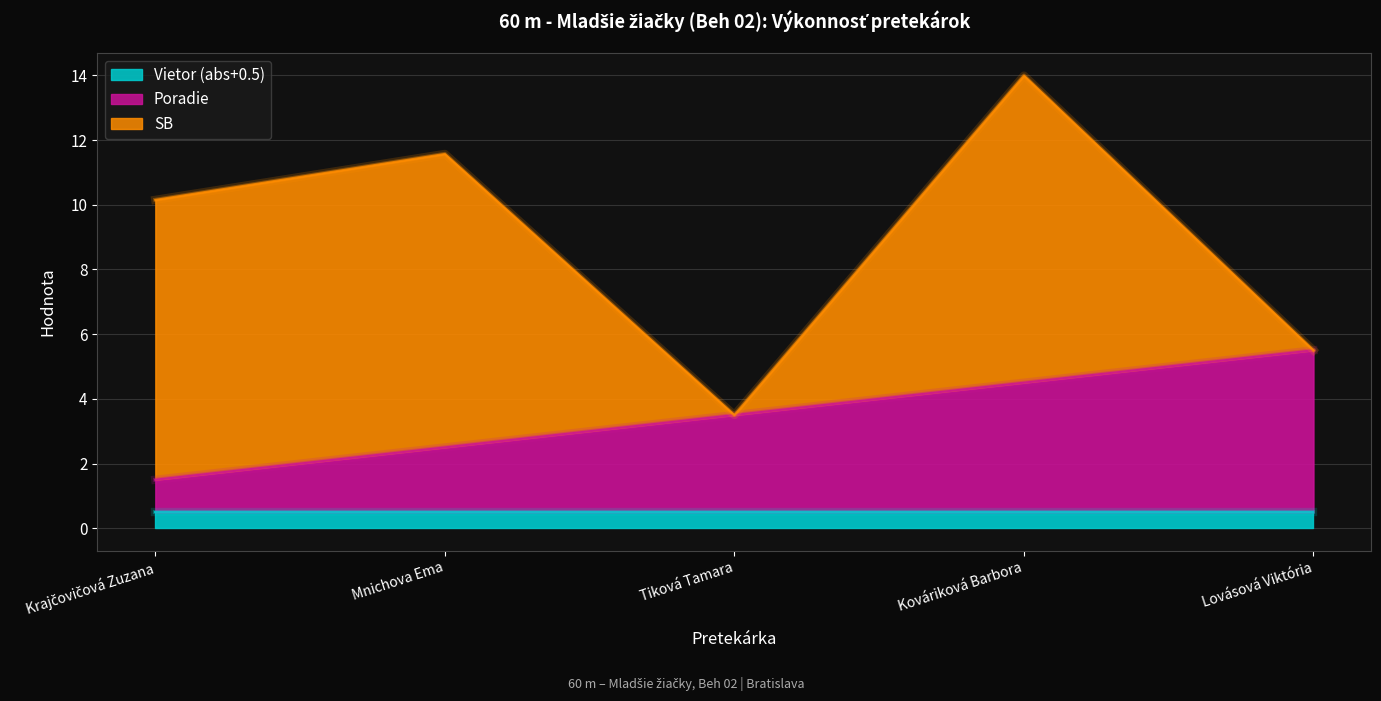

What is the minimum value for Poradie?

1.0